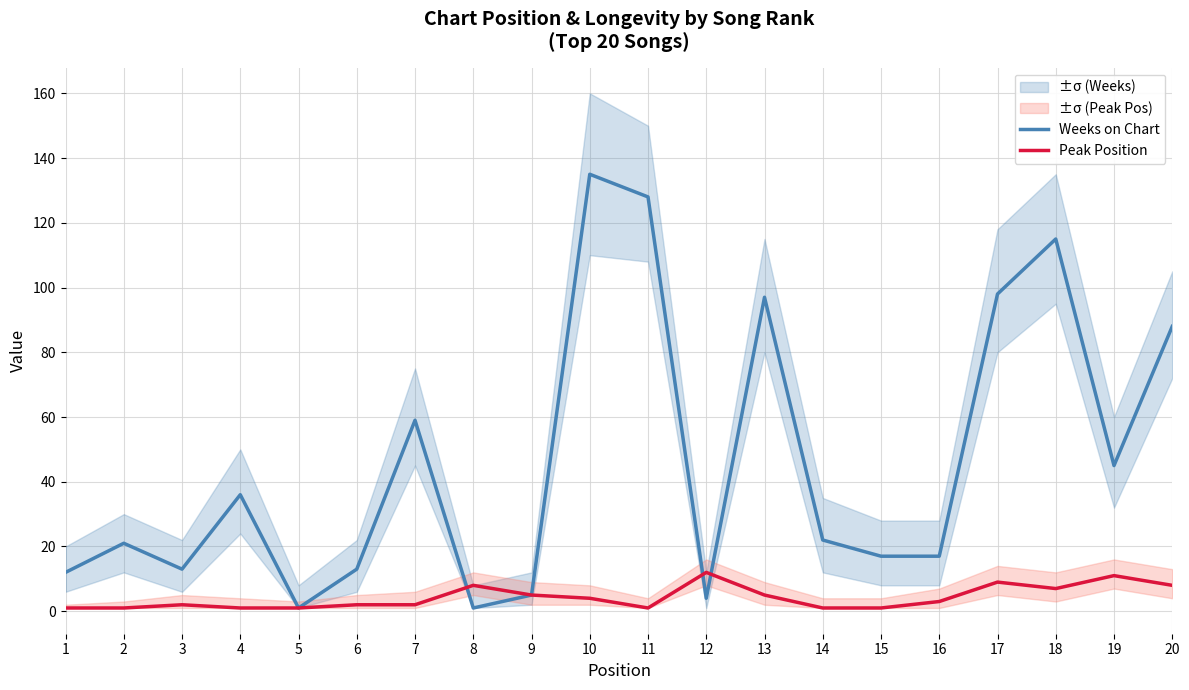

Rank the series by their maximum value, from lowest to highest.

Peak Position, Weeks on Chart